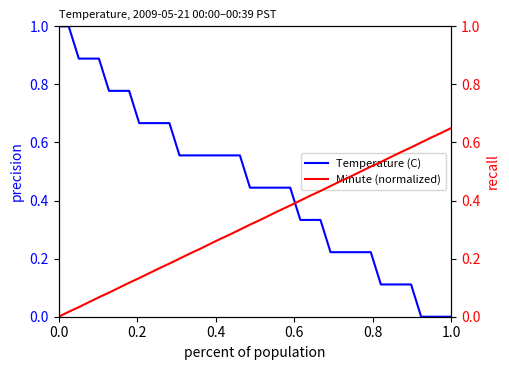

Reading right to left, extract all data points from this chart.

Temperature (C): 0.0	0.0	0.0	0.0	0.1	0.1	0.1	0.1	0.2	0.2	0.2	0.2	0.2	0.3	0.3	0.3	0.4	0.4	0.4	0.4	0.4	0.6	0.6	0.6	0.6	0.6	0.6	0.6	0.7	0.7	0.7	0.7	0.8	0.8	0.8	0.9	0.9	0.9	1.0	1.0
Minute (normalized): 0.7	0.6	0.6	0.6	0.6	0.6	0.6	0.5	0.5	0.5	0.5	0.5	0.5	0.4	0.4	0.4	0.4	0.4	0.3	0.3	0.3	0.3	0.3	0.3	0.2	0.2	0.2	0.2	0.2	0.2	0.1	0.1	0.1	0.1	0.1	0.1	0.1	0.0	0.0	0.0